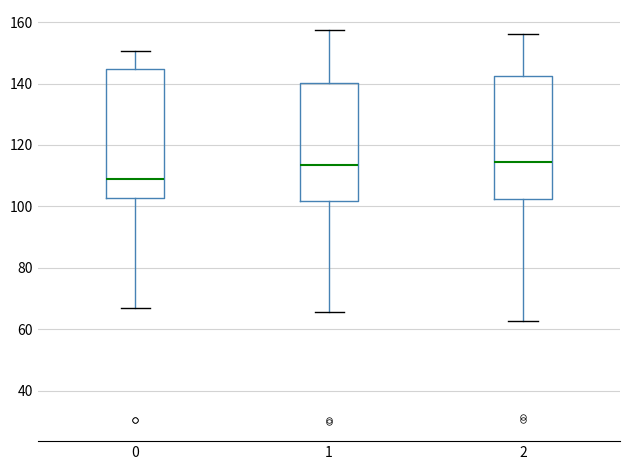

Reading left to right, transcribe this box plot: for each box, give where its median line is, the range the box spans, and where its two whiskers end, as read against the y-axis. The values are not printed on the chart, so give them approximately, as read against the axis.

0: median 108, box 102 to 144, whiskers 66 to 150
1: median 114, box 102 to 140, whiskers 66 to 158
2: median 114, box 102 to 142, whiskers 62 to 156